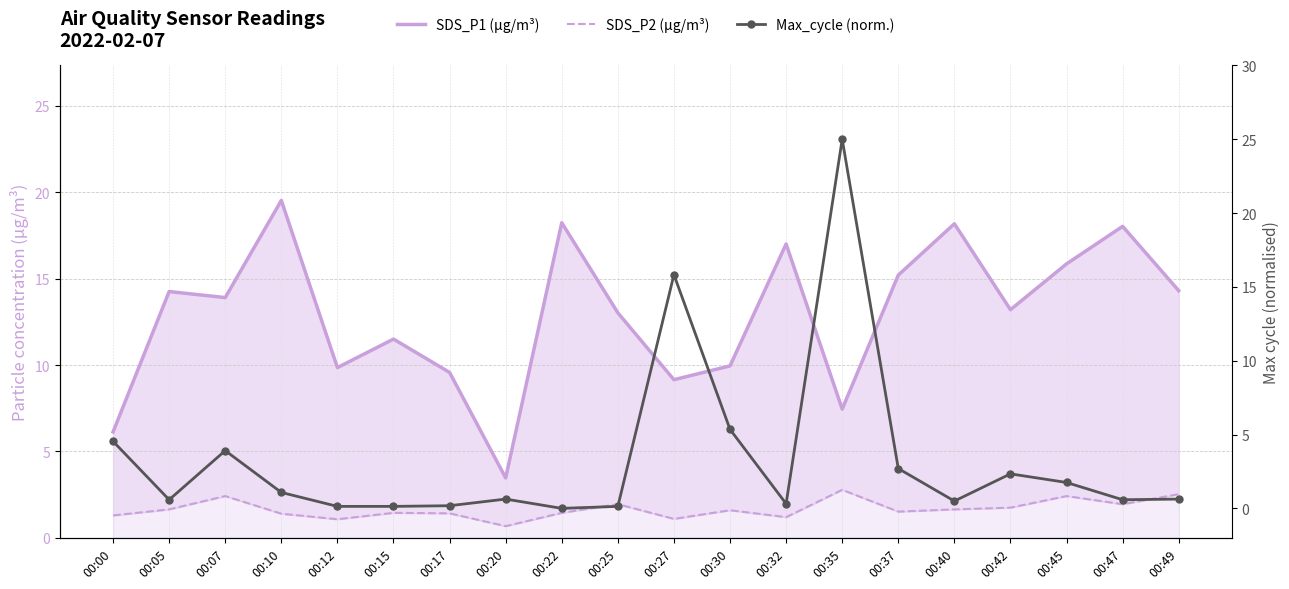

What value does the SDS_P1 (µg/m³) series have at 00:00?

6.1